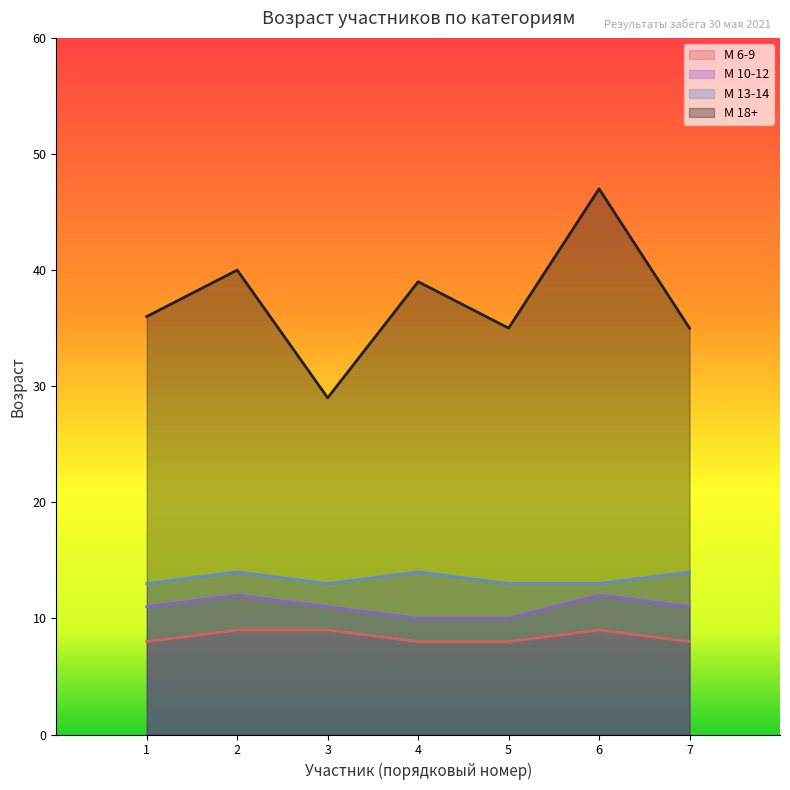

At how many categories does at least one series exceed 41?

1